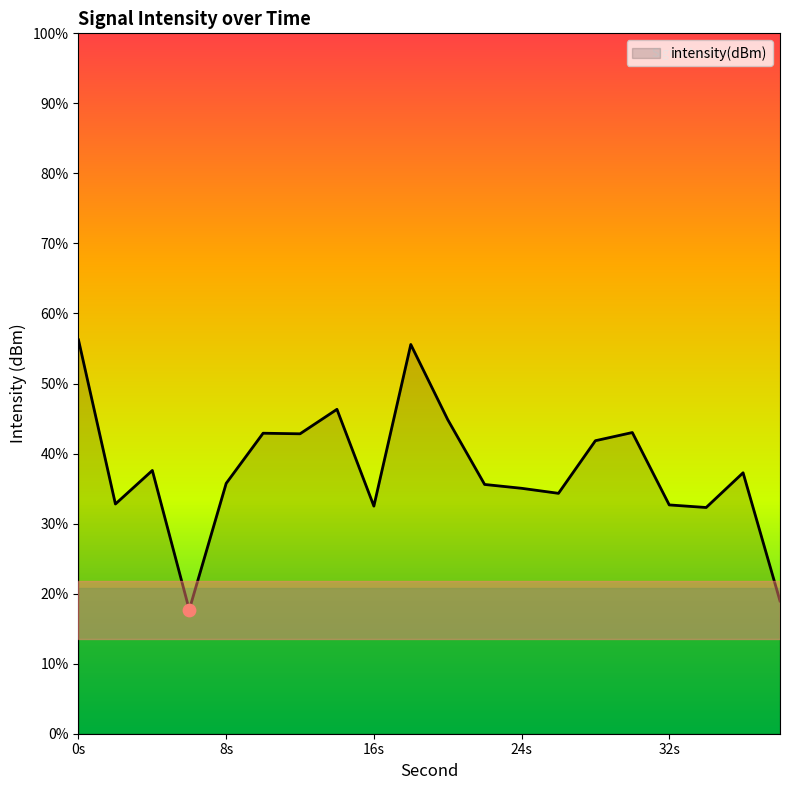

Between 34 and 2, which is larger?

2